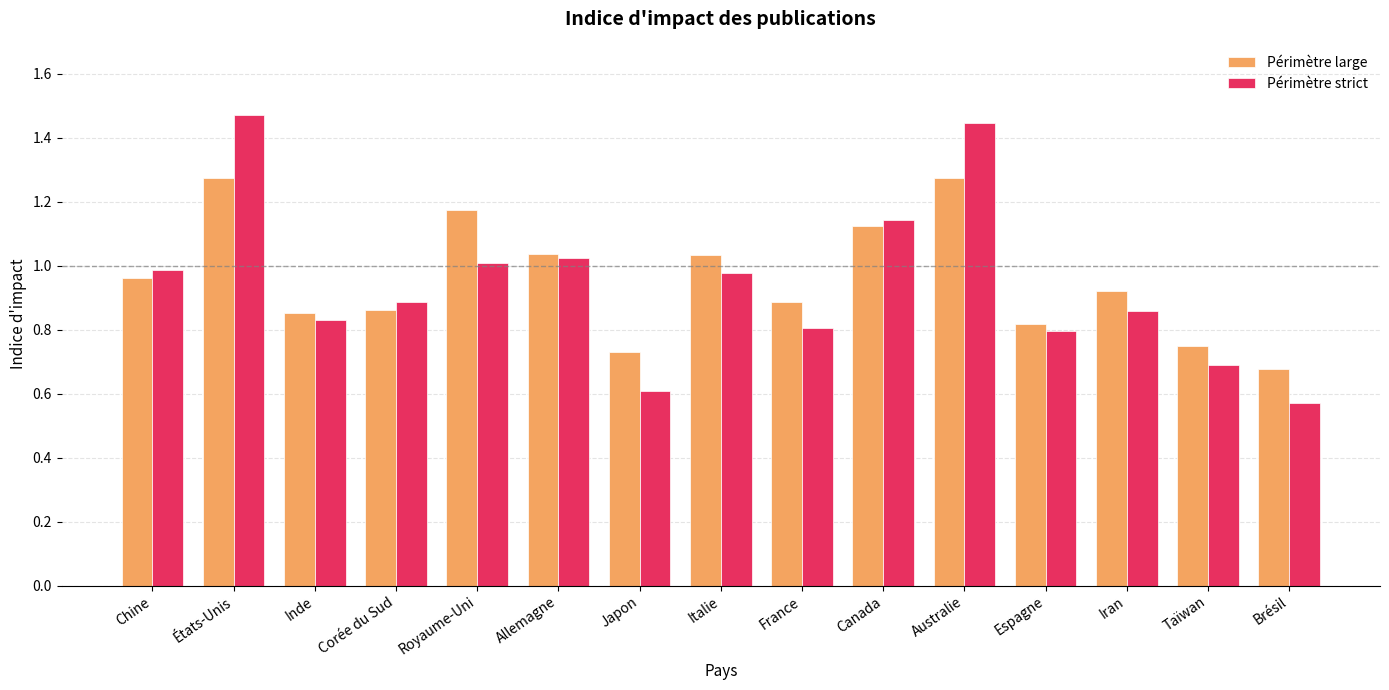

Where is Périmètre large nearest to the value 0?

Brésil